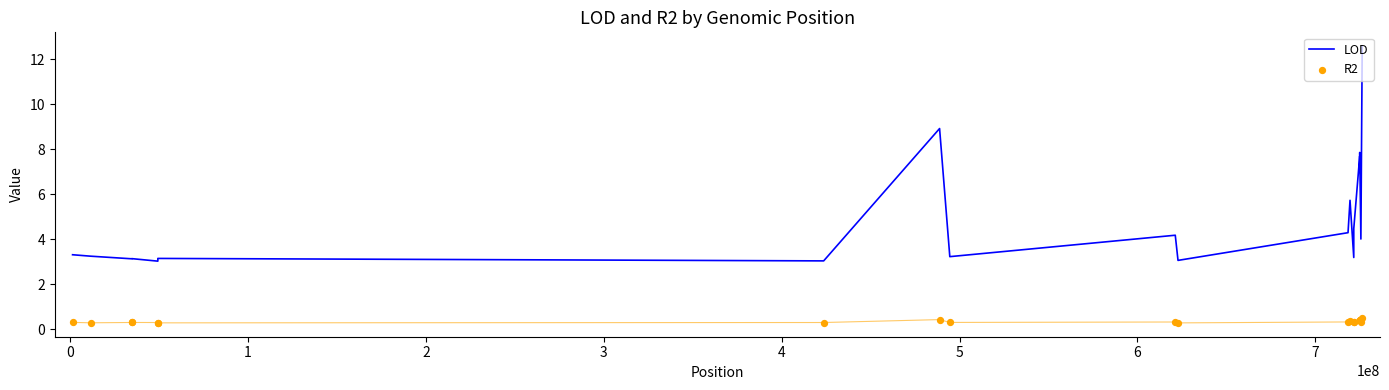

Which series has the largest total across all categories?

LOD